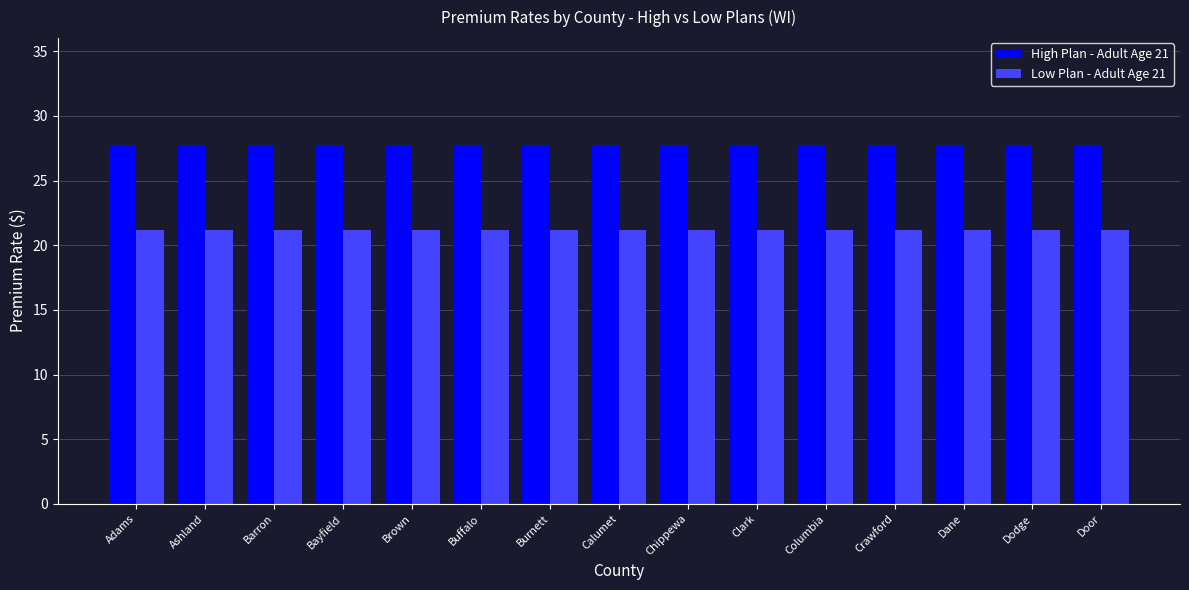

Rank the series by their average value, from highest to lowest.

High Plan - Adult Age 21, Low Plan - Adult Age 21